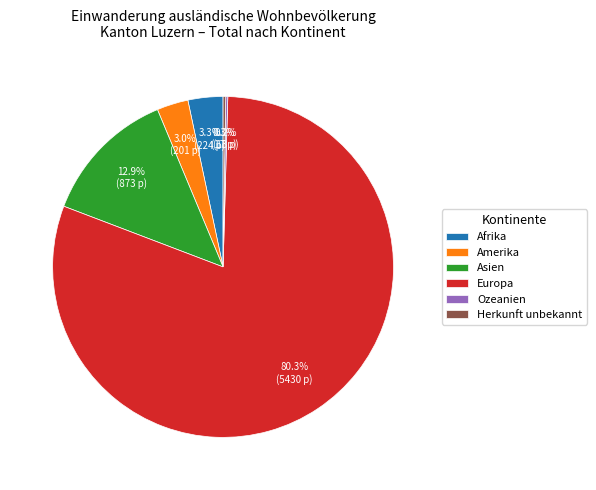

Which has a higher value, Amerika or Europa?

Europa